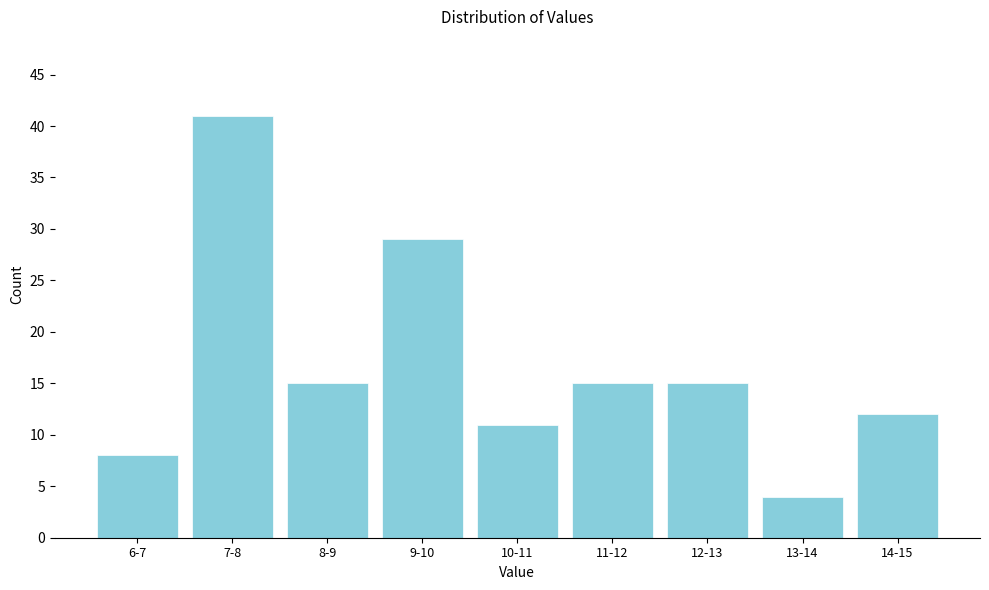

Reading right to left, transcribe all the data shown in this chart.

14-15=12	13-14=4	12-13=15	11-12=15	10-11=11	9-10=29	8-9=15	7-8=41	6-7=8